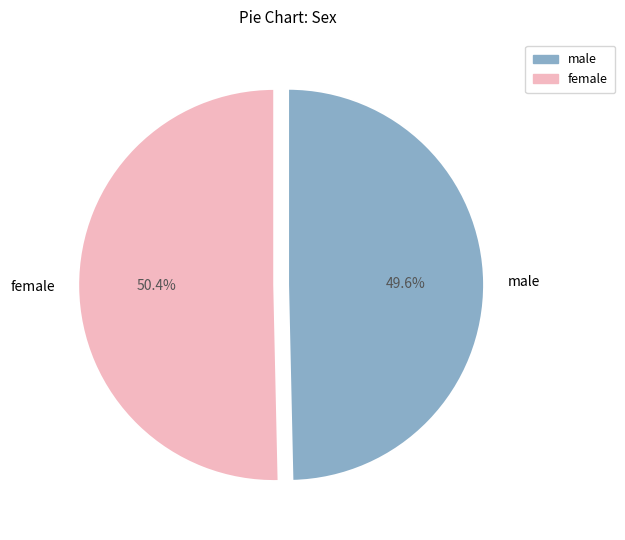

How many slices are in this pie chart?

2